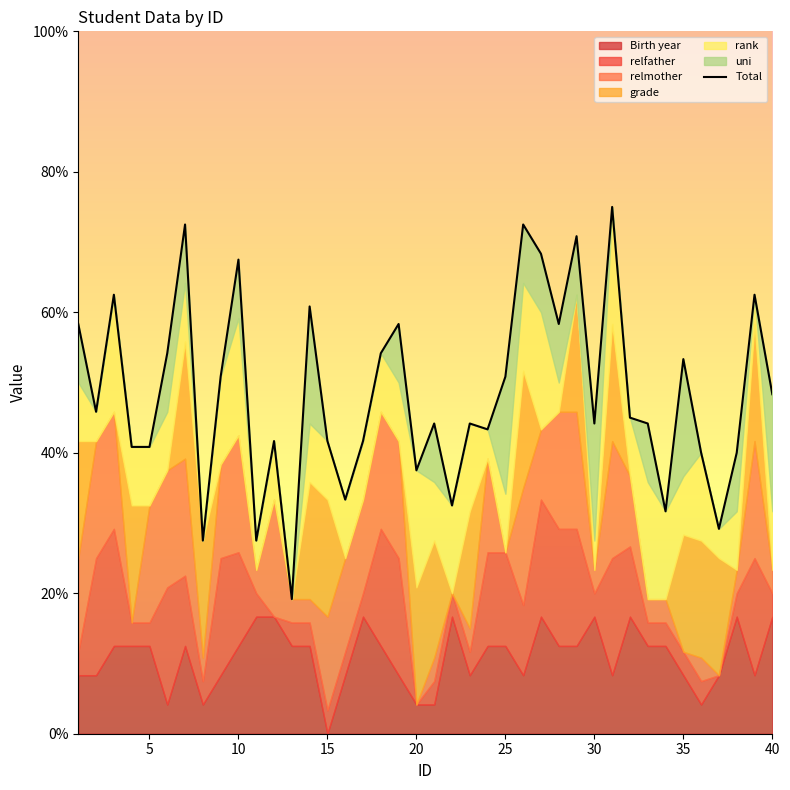

How many interior local peaks (higher than both neighbors) does the data have?

13